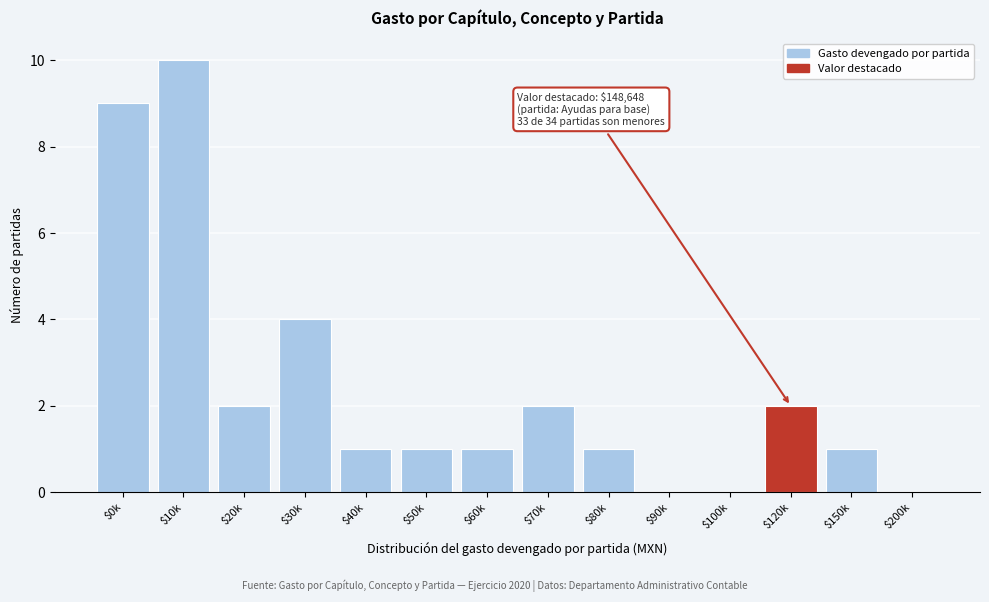

At which category does the chart reach its peak across all series?

$10k